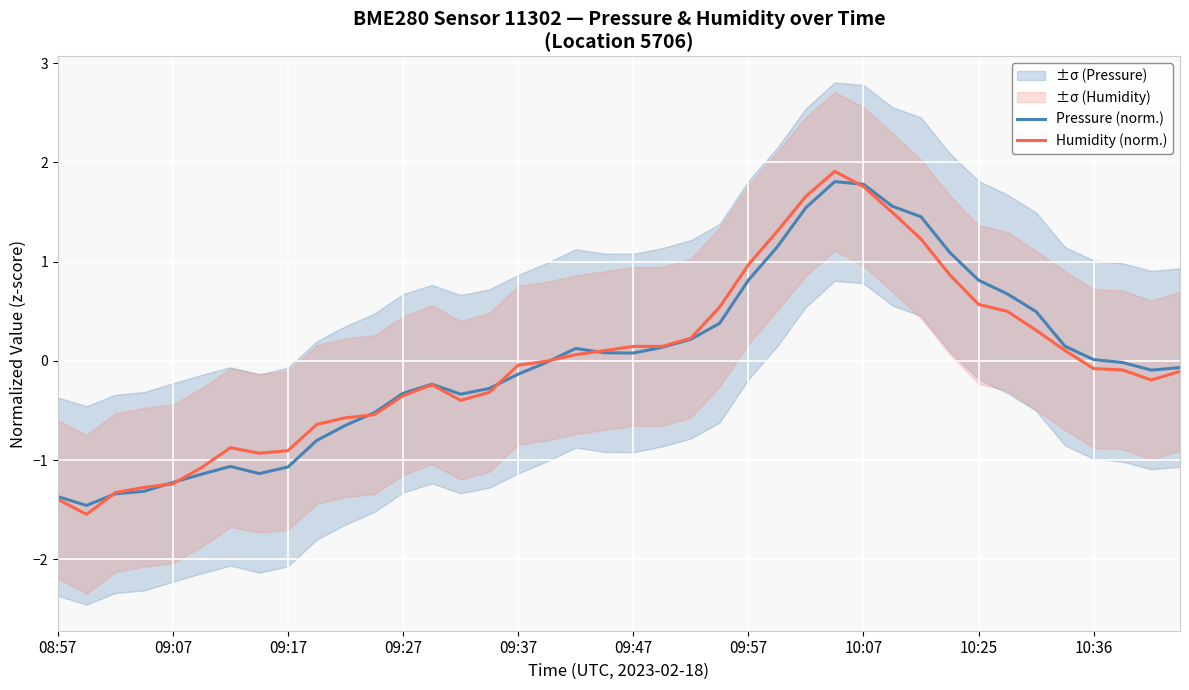

What is the approximate value of Pressure (norm.) at 09:57?

0.8